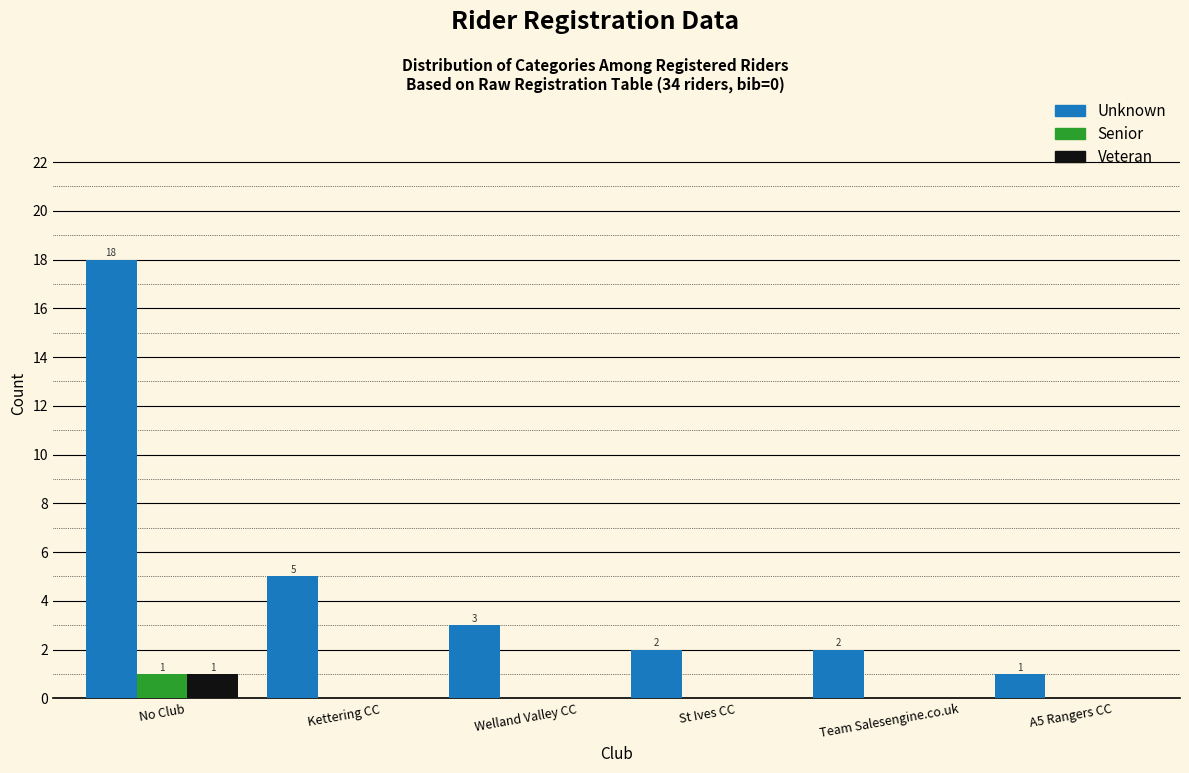

Reading left to right, extract all data points from this chart.

Unknown: No Club=18	Kettering CC=5	Welland Valley CC=3	St Ives CC=2	Team Salesengine.co.uk=2	A5 Rangers CC=1
Senior: No Club=1	Kettering CC=0	Welland Valley CC=0	St Ives CC=0	Team Salesengine.co.uk=0	A5 Rangers CC=0
Veteran: No Club=1	Kettering CC=0	Welland Valley CC=0	St Ives CC=0	Team Salesengine.co.uk=0	A5 Rangers CC=0